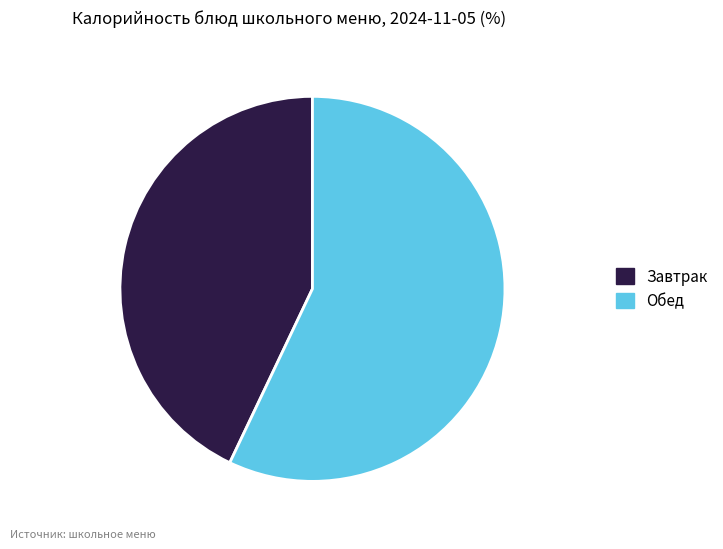

How many segments does this pie chart have?

2